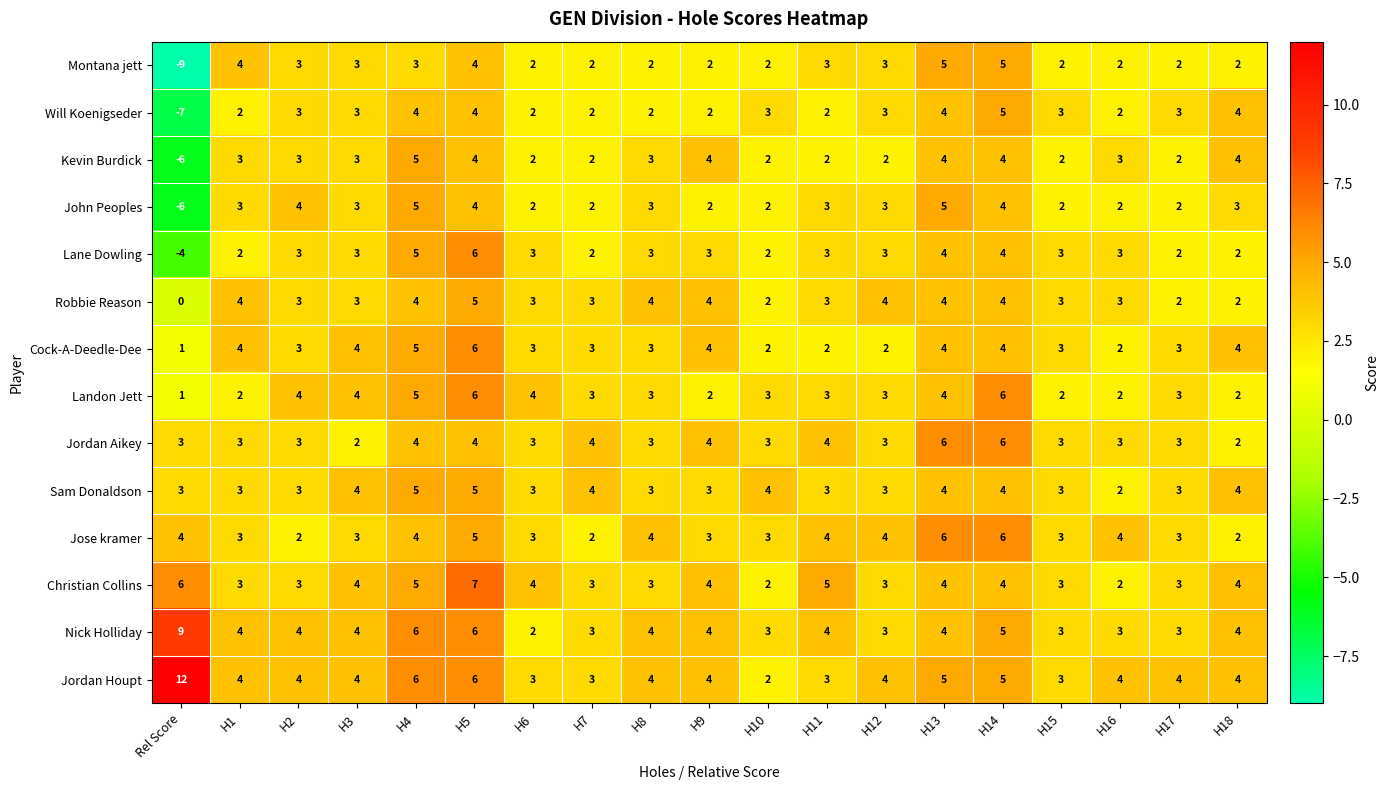

What is the total value across all series at H5?

72